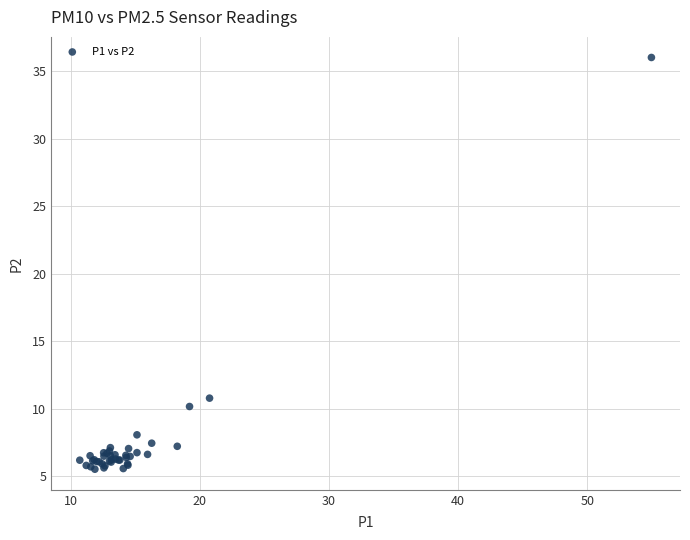

What Y value in the scatter plot is closest to 20?

10.8